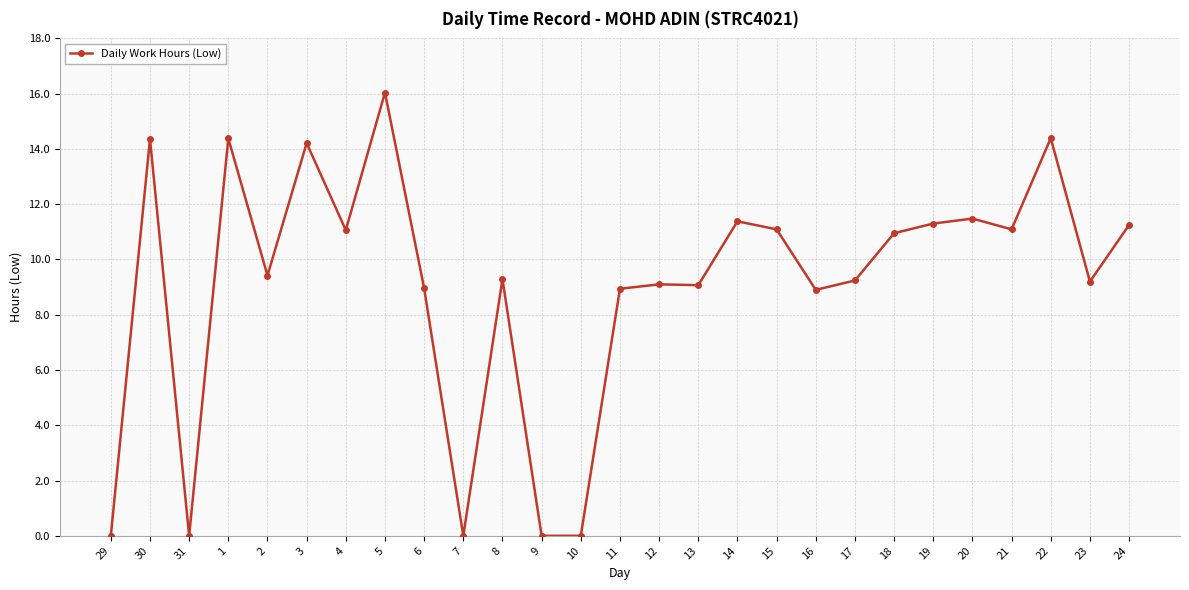

Is this an area chart (filled region under the line)?

No